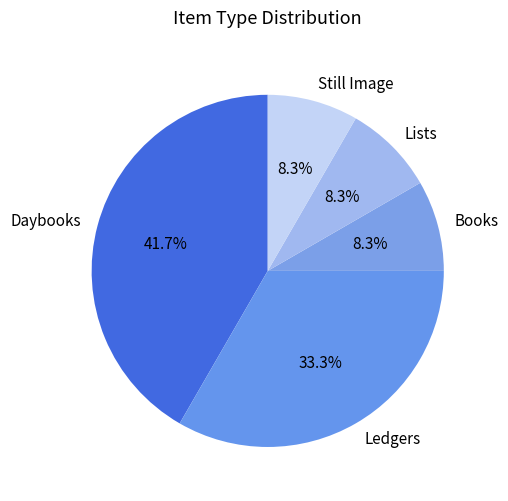

Approximately how many times larger is the value at Lists compared to Books?

1.0